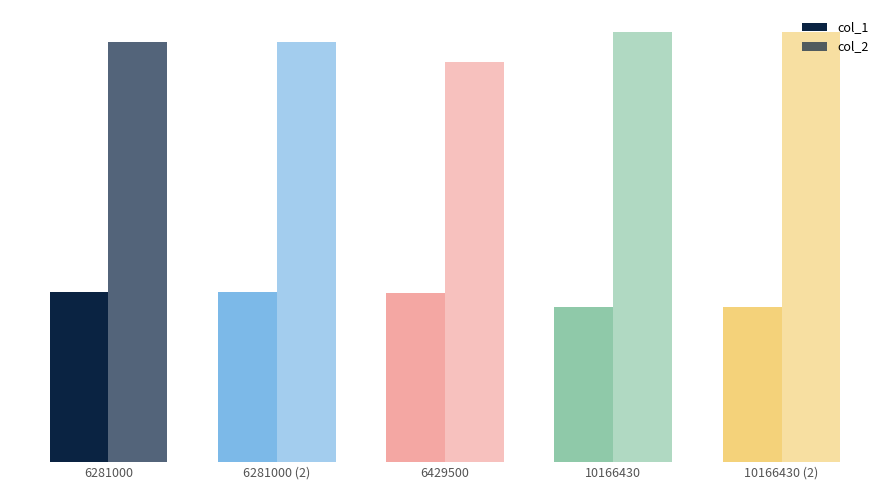

What is the difference between the col_1 values at 6429500 and 6281000 (2)?

0.3